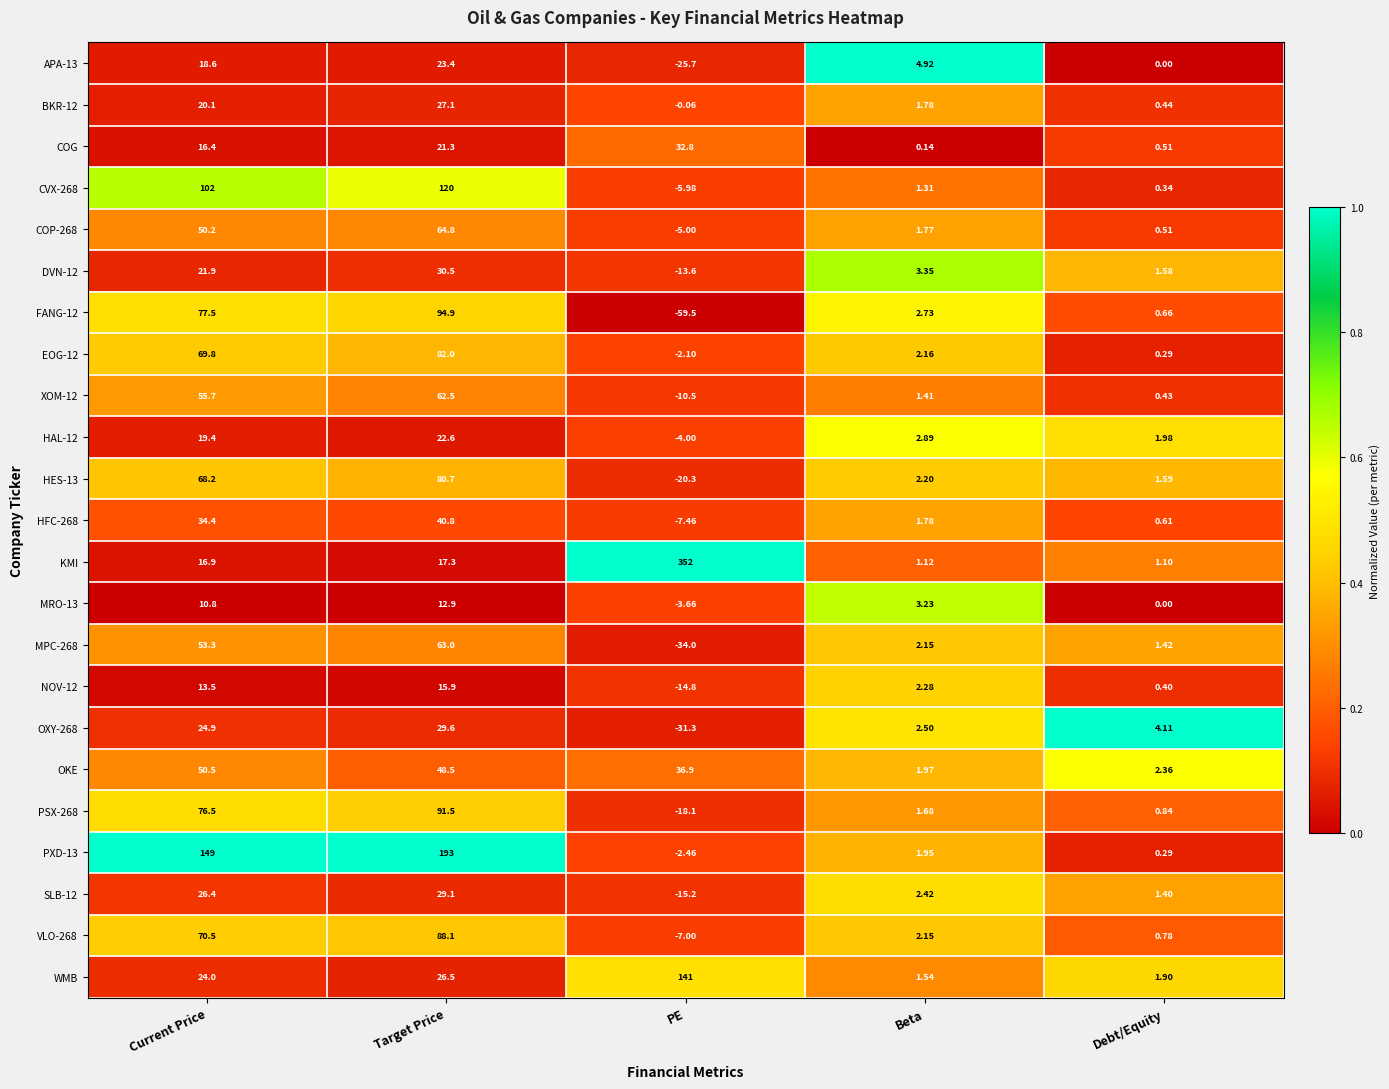

At which label does OKE reach its minimum?

Beta